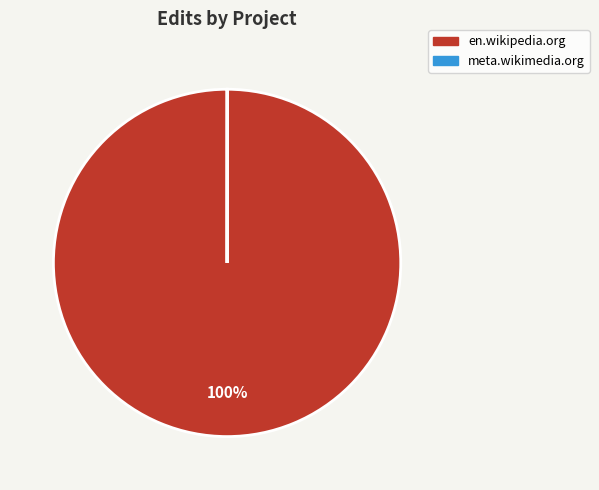

To the nearest percent, what portion does en.wikipedia.org represent?

100%